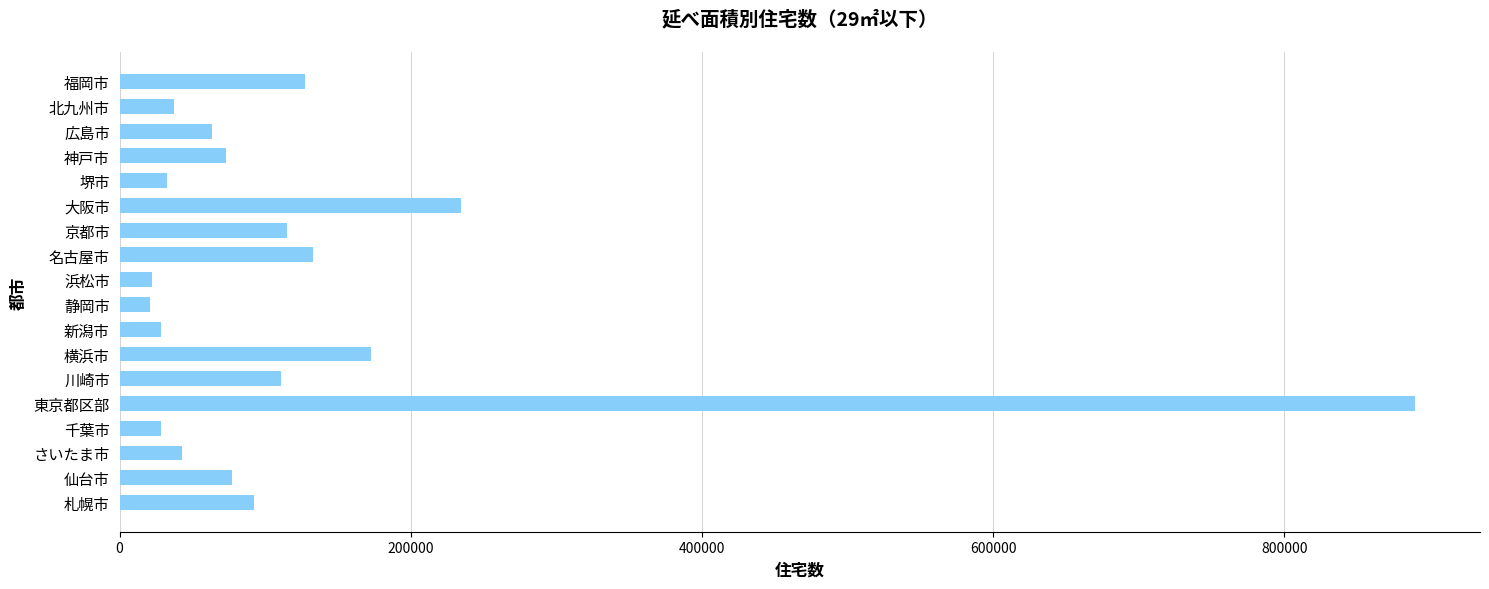

What is the minimum value shown in the chart?

20730